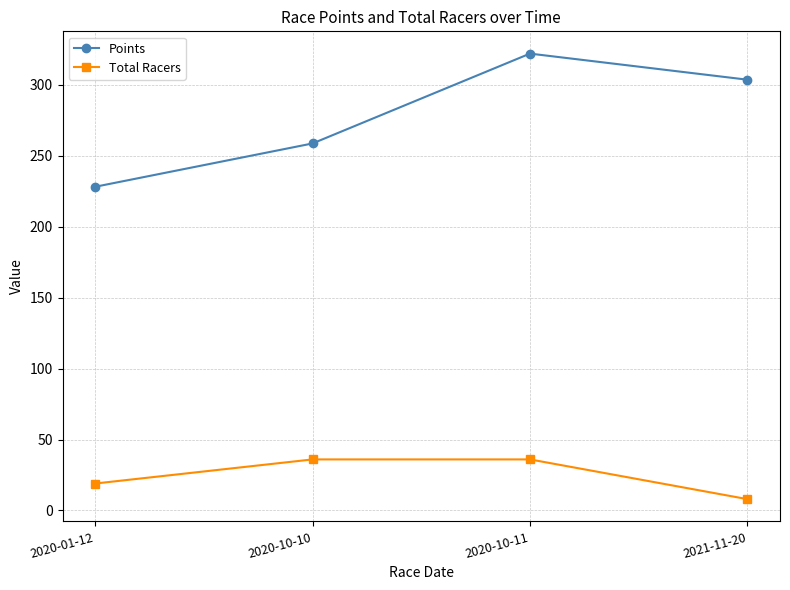

What is the label of the 4th point from the left?

2021-11-20